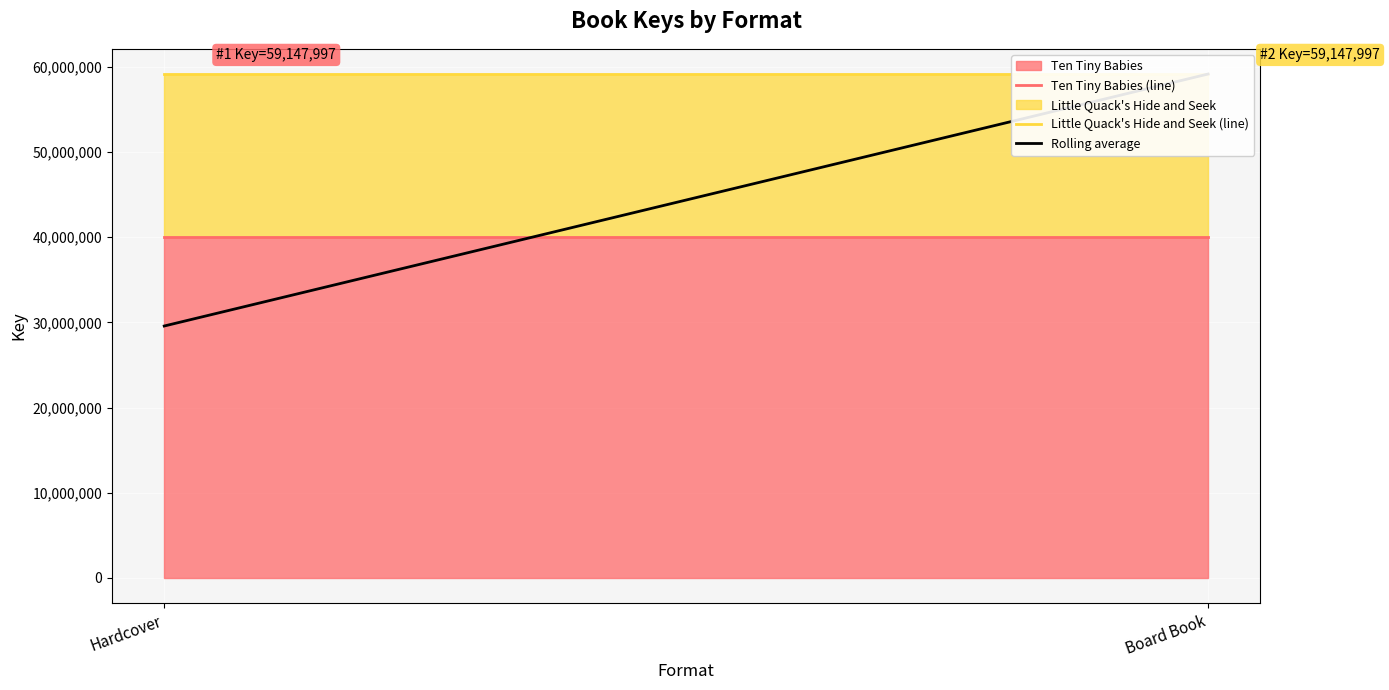

Which series has the largest range (max minus min)?

Rolling average